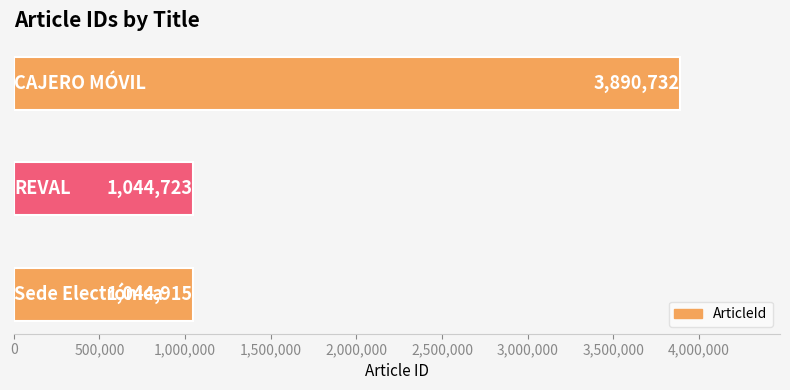

What is the sum of all values?

5980370